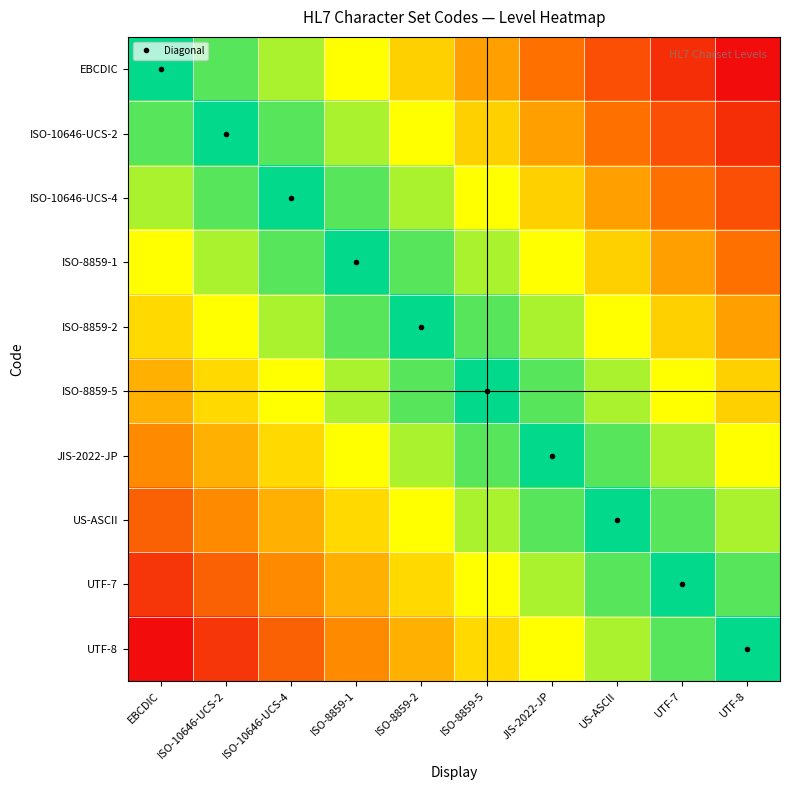

At which category is the sum across all series the highest?

UTF-8